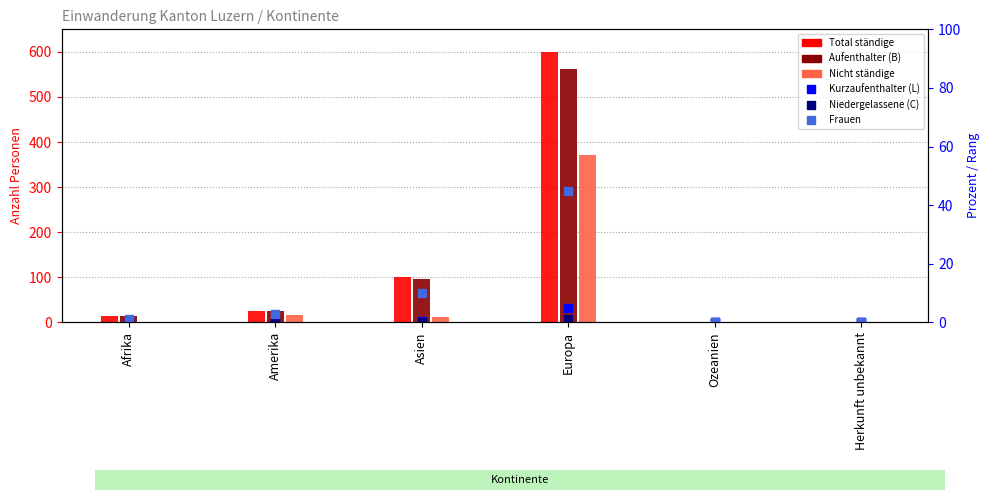

Which series has the largest total across all categories?

Total ständige